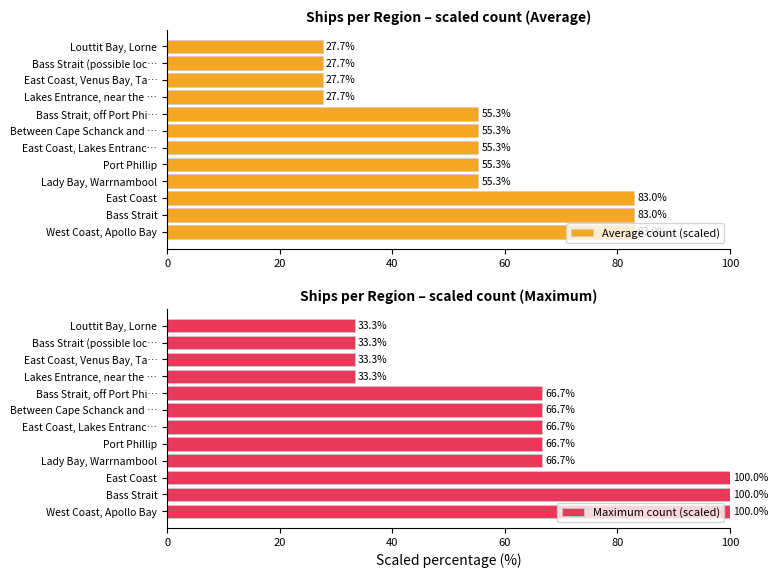

The value of Maximum count (scaled) at Louttit Bay, Lorne is 33.3. True or false?

True